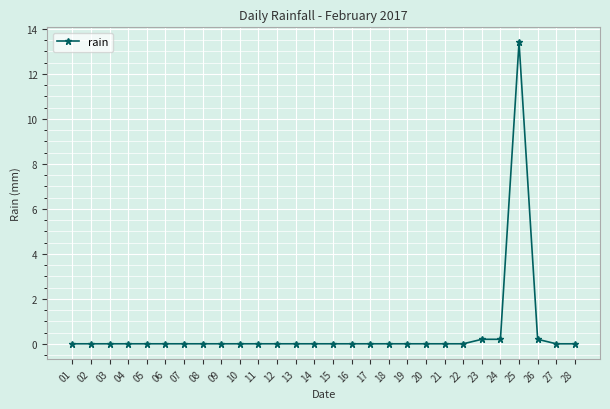

What is the sum of all values?

14.0